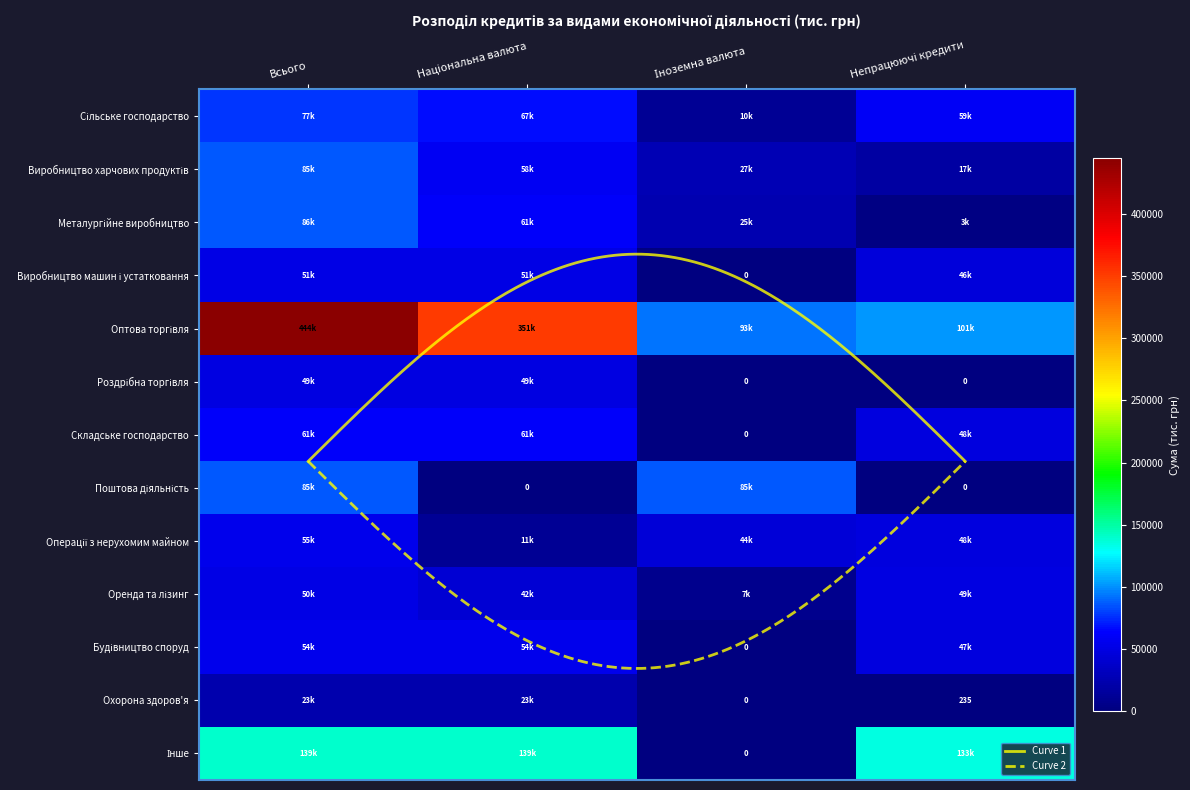

How many Металургійне виробництво values are between 25387 and 86448?

3